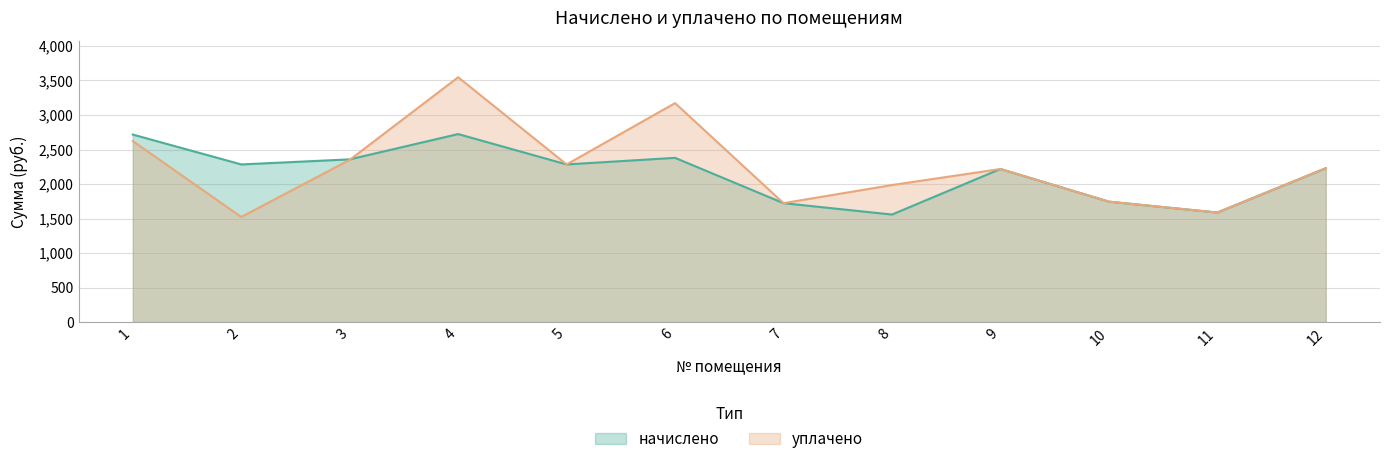

Which has a higher value, 4 or 7?

4